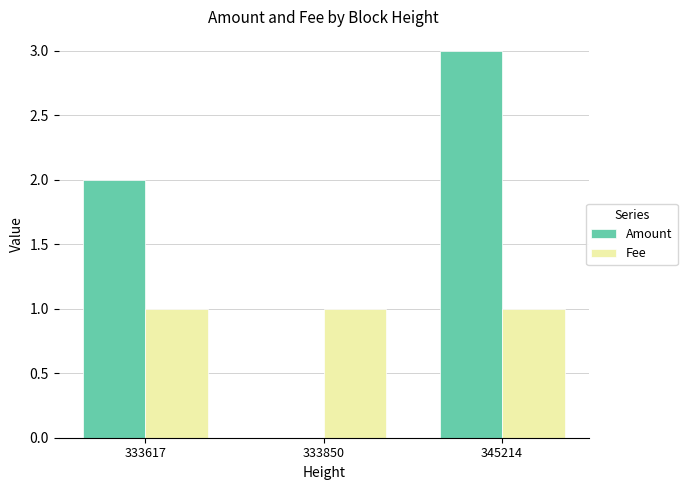

What is the greatest value displayed?

3.0